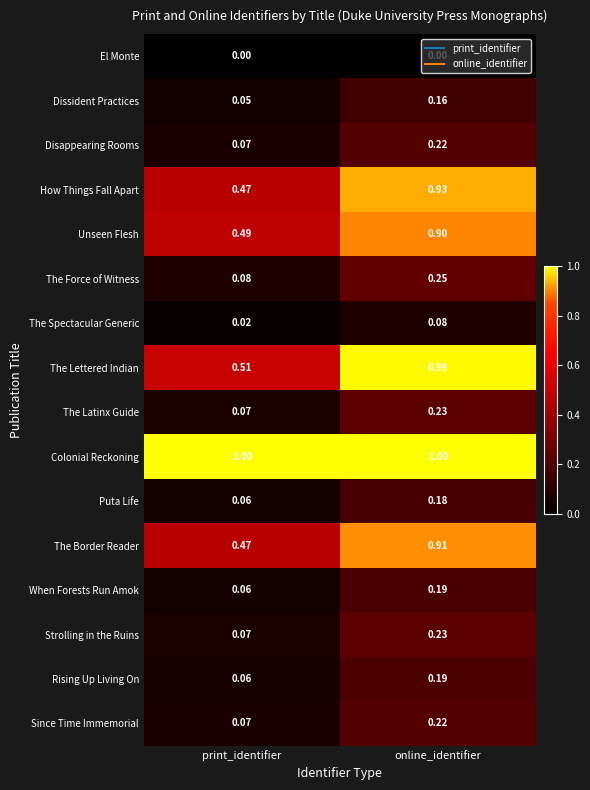

Which category has the lowest value in the Since Time Immemorial series?

print_identifier